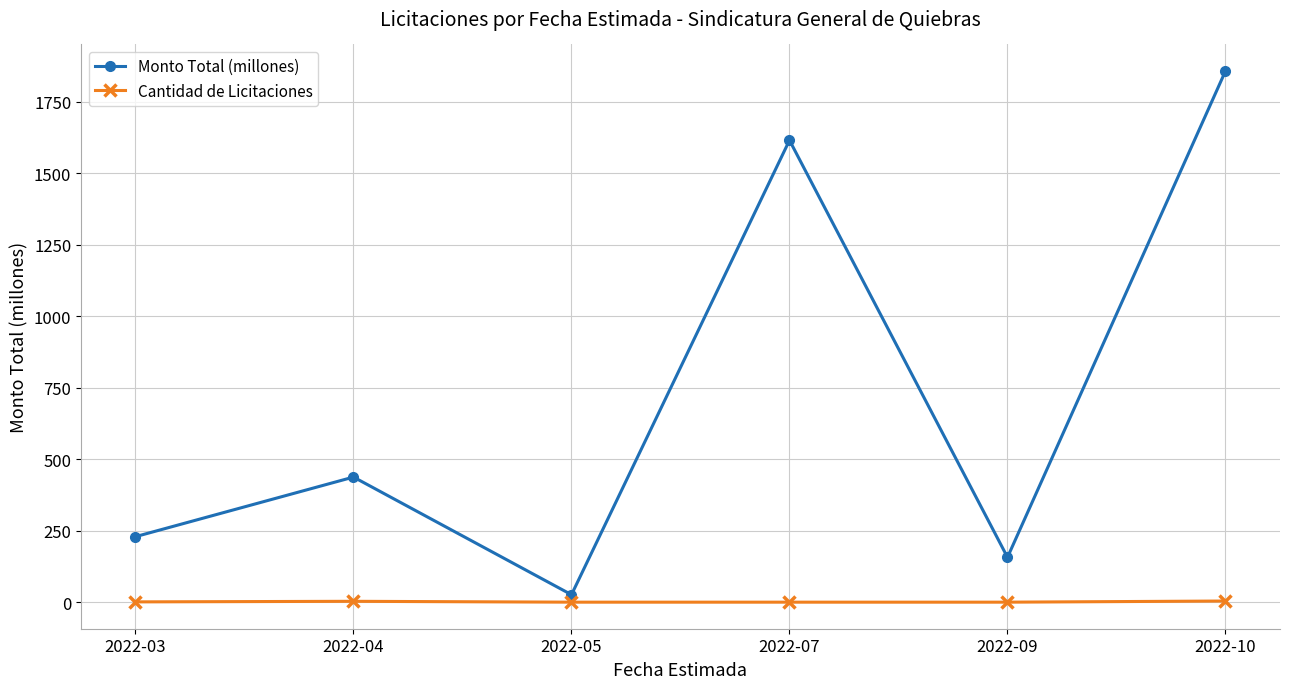

True or false: Cantidad de Licitaciones and Monto Total (millones) cross at least once.

False